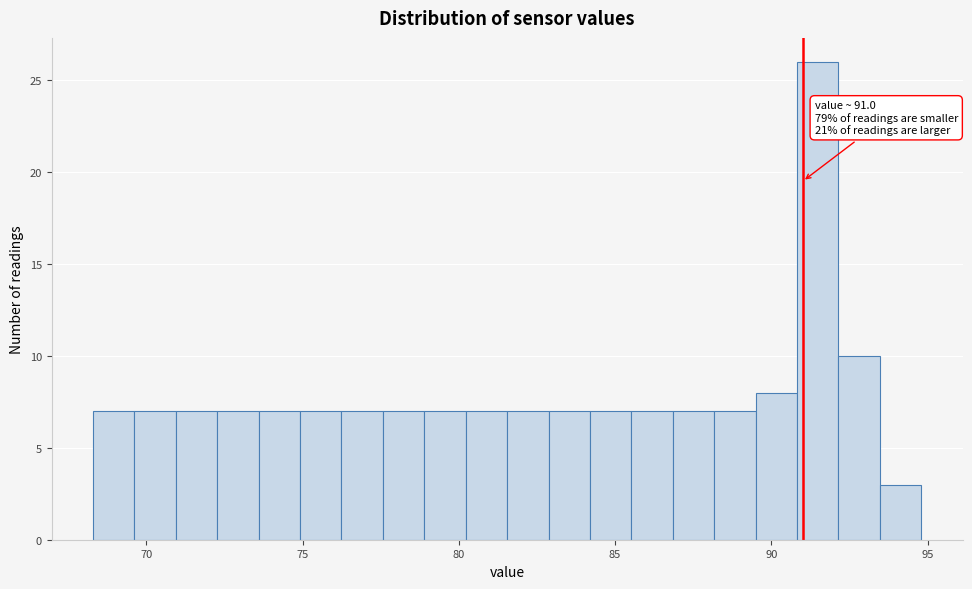

Read against the x-axis, roughly where is the centre of the tallest bar?

91.5